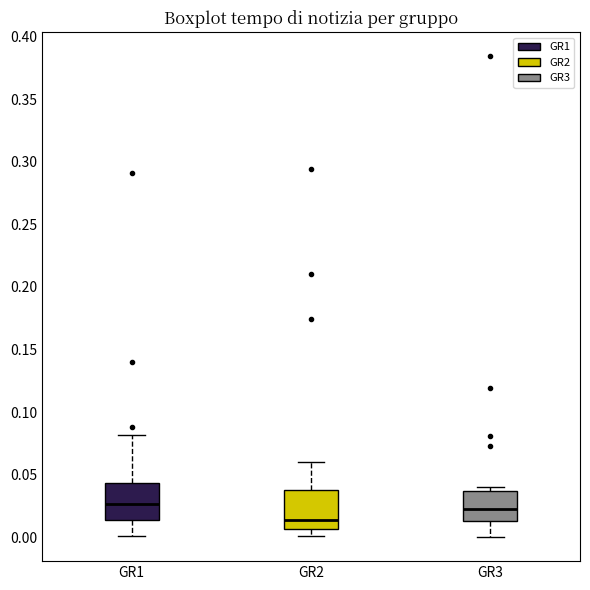

Reading left to right, transcribe this box plot: for each box, give where its median line is, the range the box spans, and where its two whiskers end, as read against the y-axis. The values are not printed on the chart, so give them approximately, as read against the axis.

GR1: median 0.025, box 0.015 to 0.045, whiskers 0.000 to 0.080
GR2: median 0.015, box 0.005 to 0.035, whiskers 0.000 to 0.060
GR3: median 0.025, box 0.015 to 0.035, whiskers 0.000 to 0.040